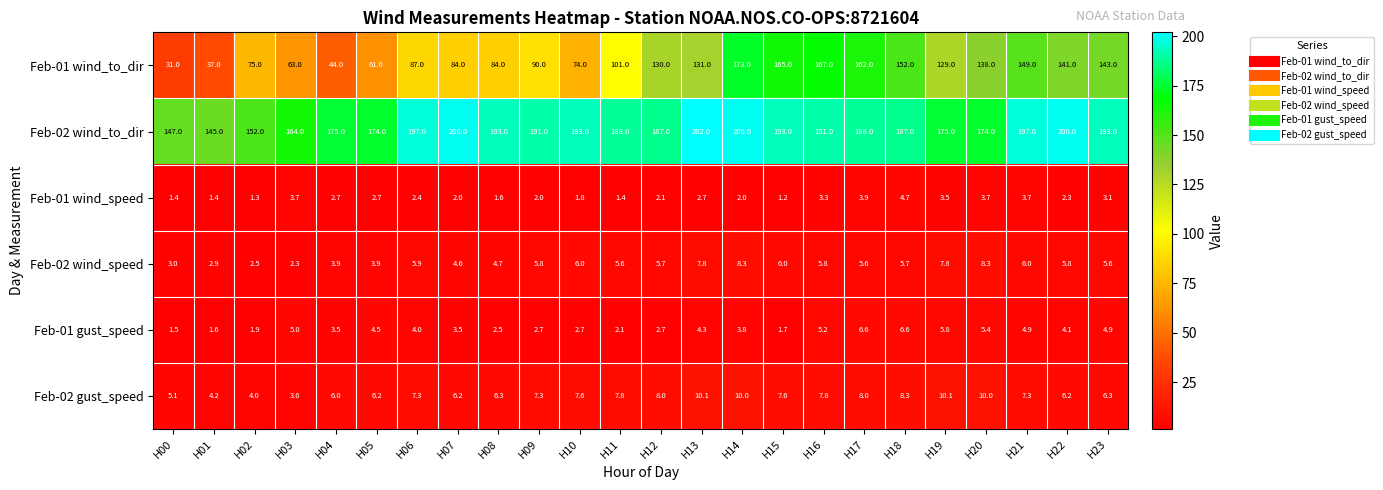

What is the difference between the second highest and minimum values in the Feb-02 gust_speed series?

6.5